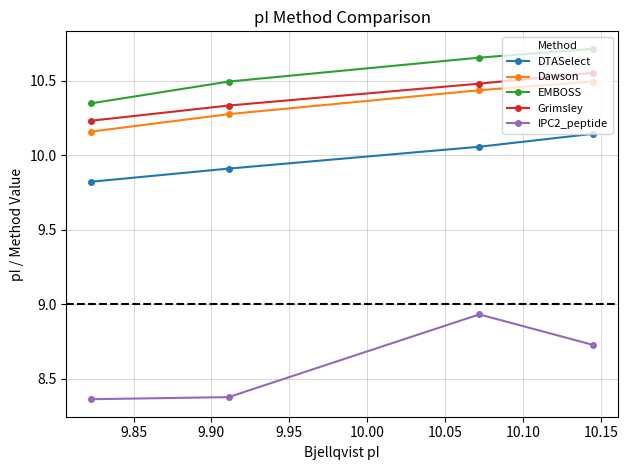

Which series has the largest total across all categories?

EMBOSS